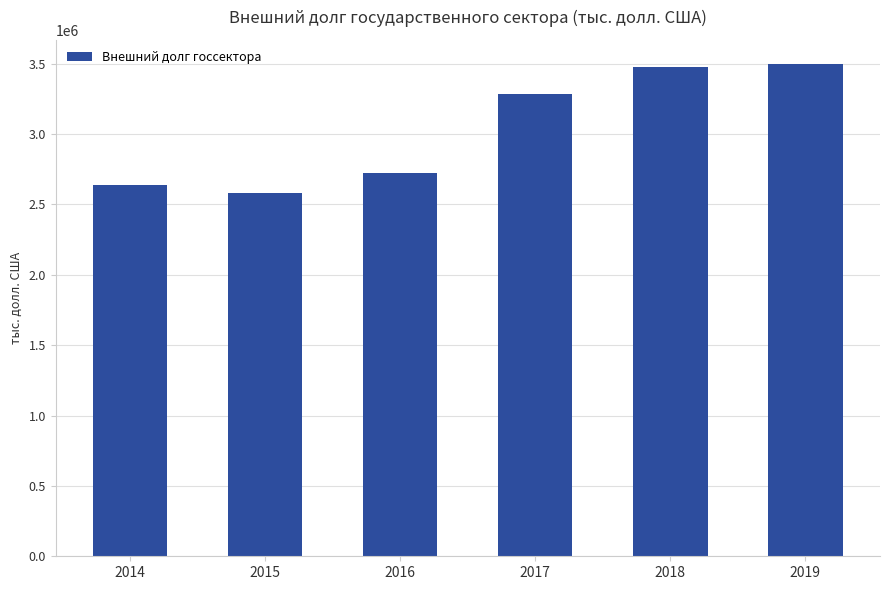

Is it true that the value at 2016 is 2720143.2?

True